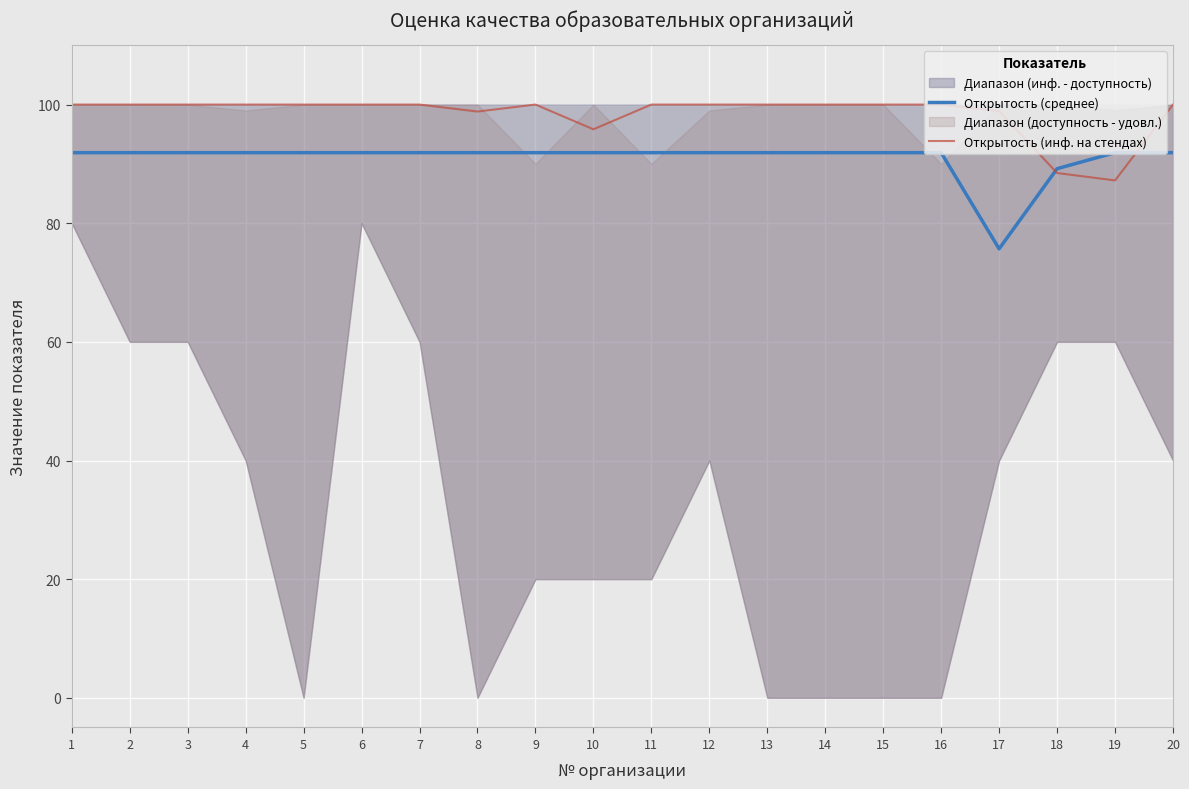

What is the average value of the Открытость (инф. на стендах) series?

98.5